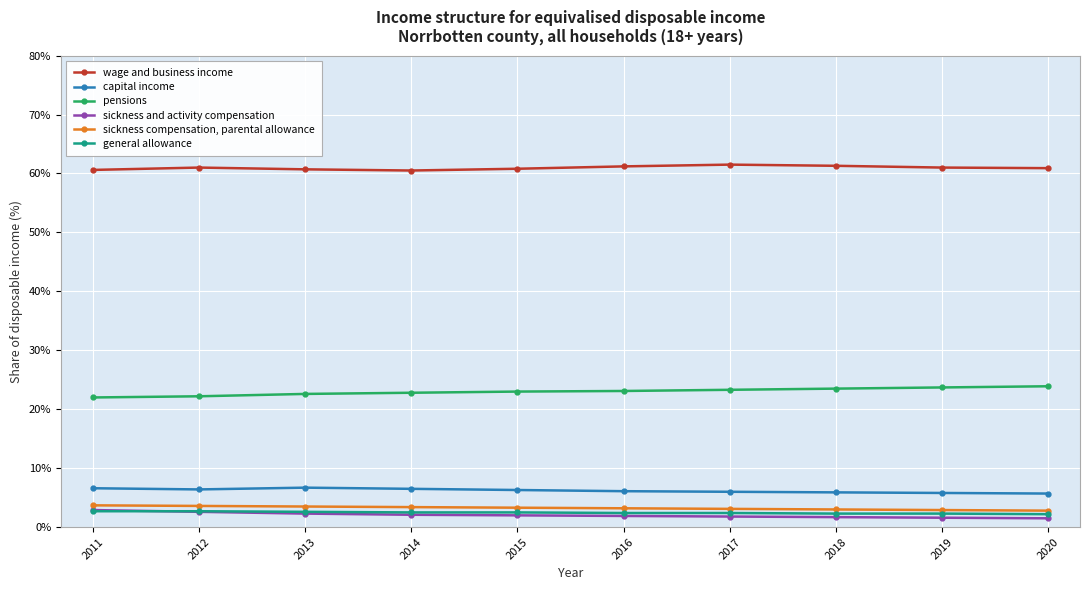

True or false: pensions and capital income cross at least once.

False